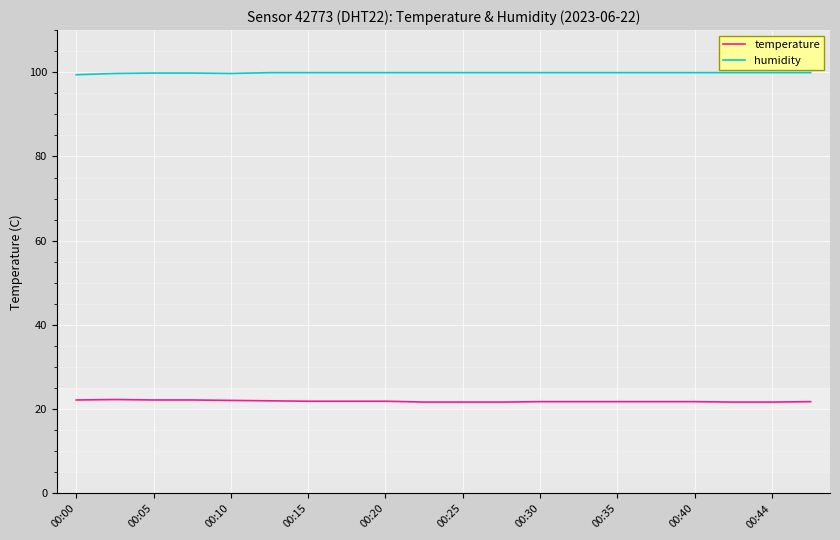

Which series has the largest total across all categories?

humidity